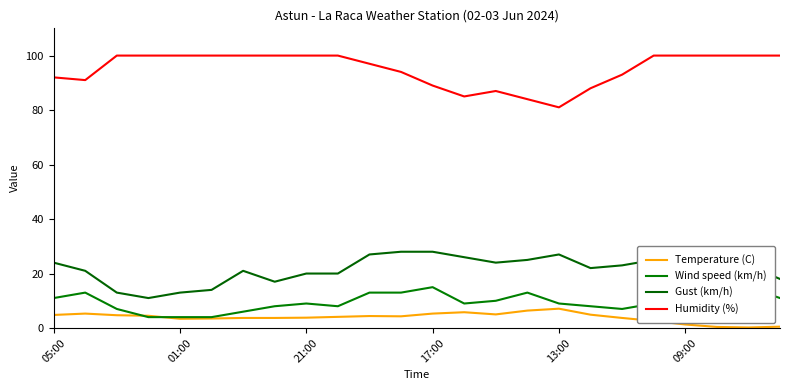

Where is the first local maximum for Gust (km/h)?

6